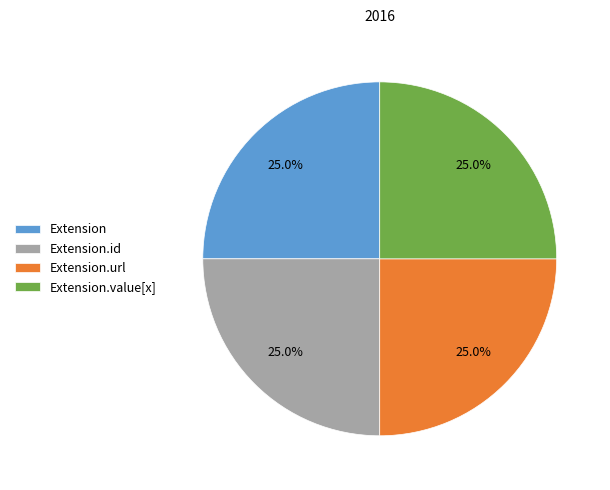

Approximately how many times larger is the value at Extension.value[x] compared to Extension?

1.0